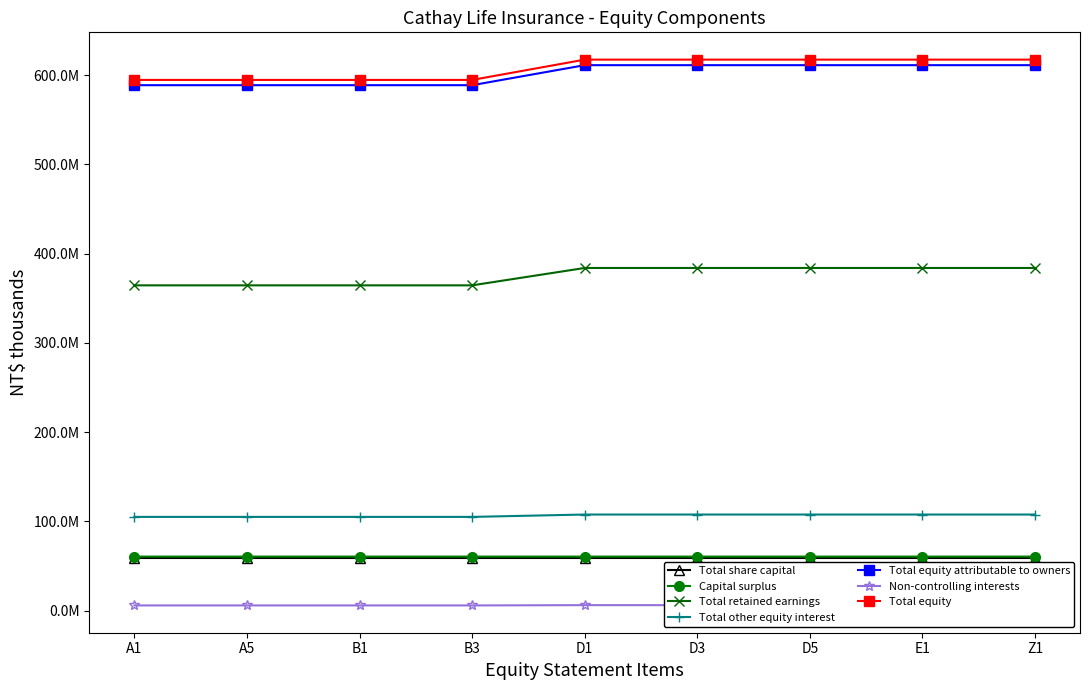

What is the difference between the second highest and minimum values in the Total equity series?

22738879